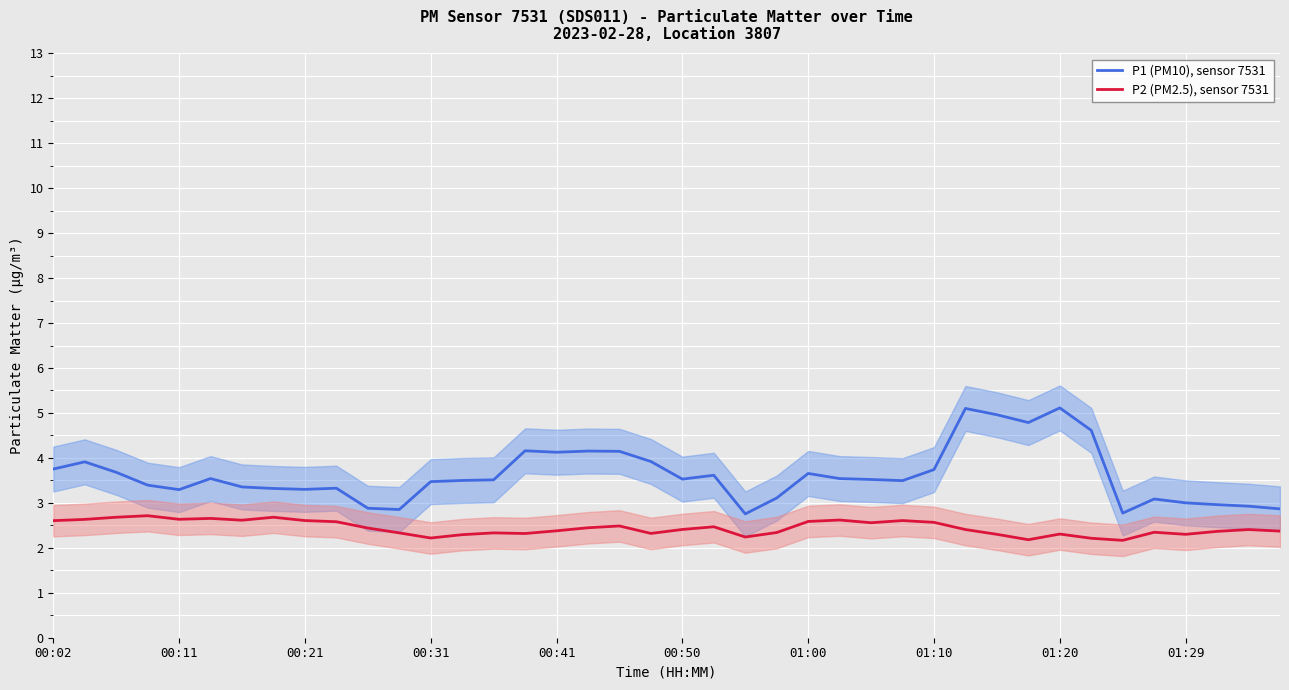

True or false: P1 (PM10), sensor 7531 and P2 (PM2.5), sensor 7531 cross at least once.

False